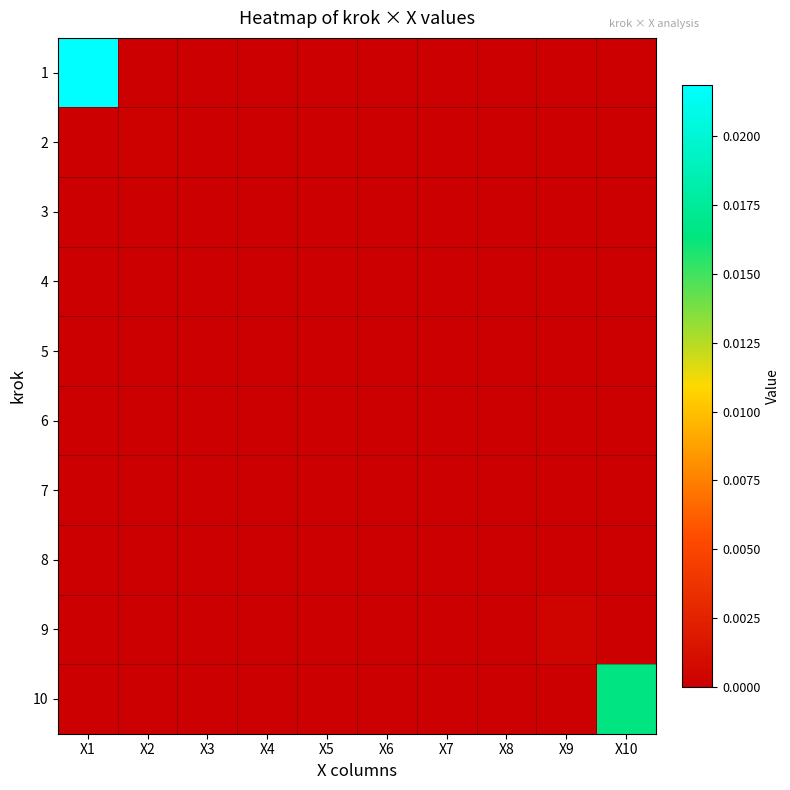

At how many categories does at least one series exceed 0?

5